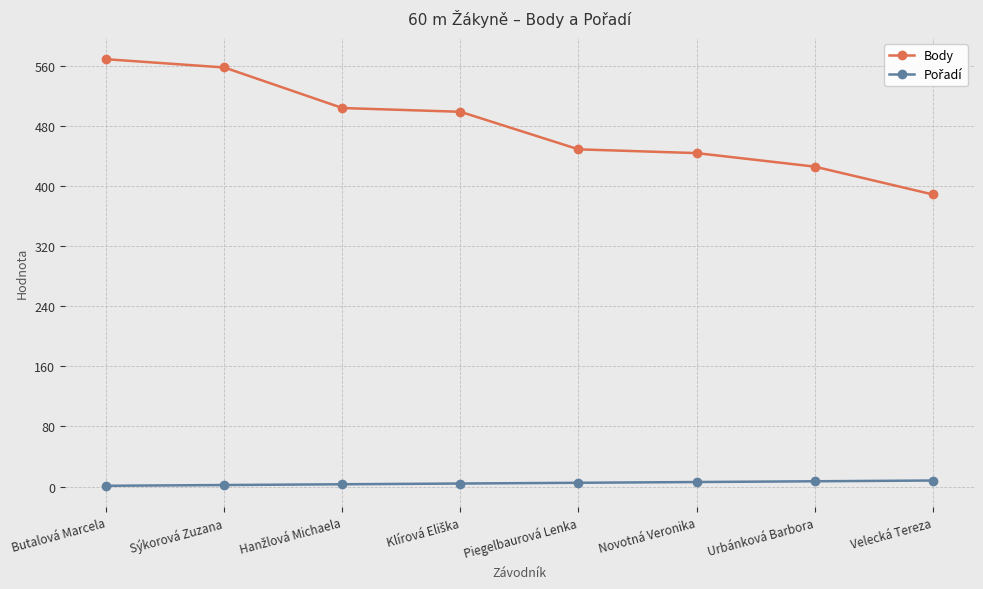

At how many categories does at least one series exceed 190?

8